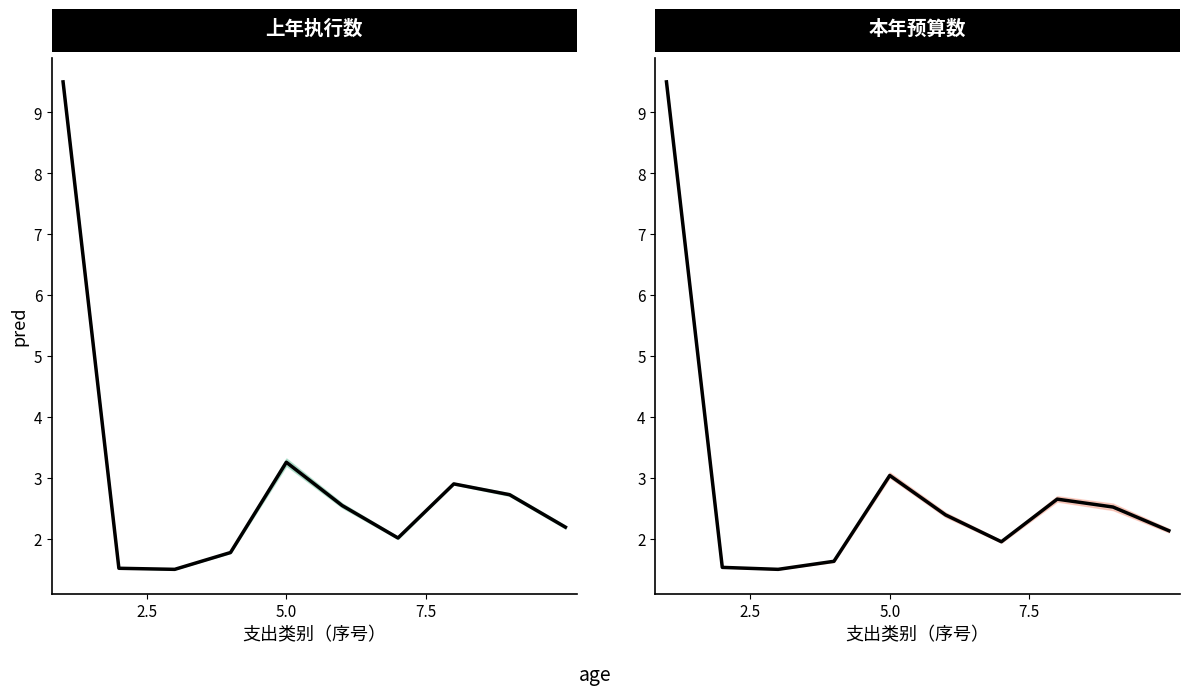

What are all the series names shown in the legend?

上年执行数, 本年预算数